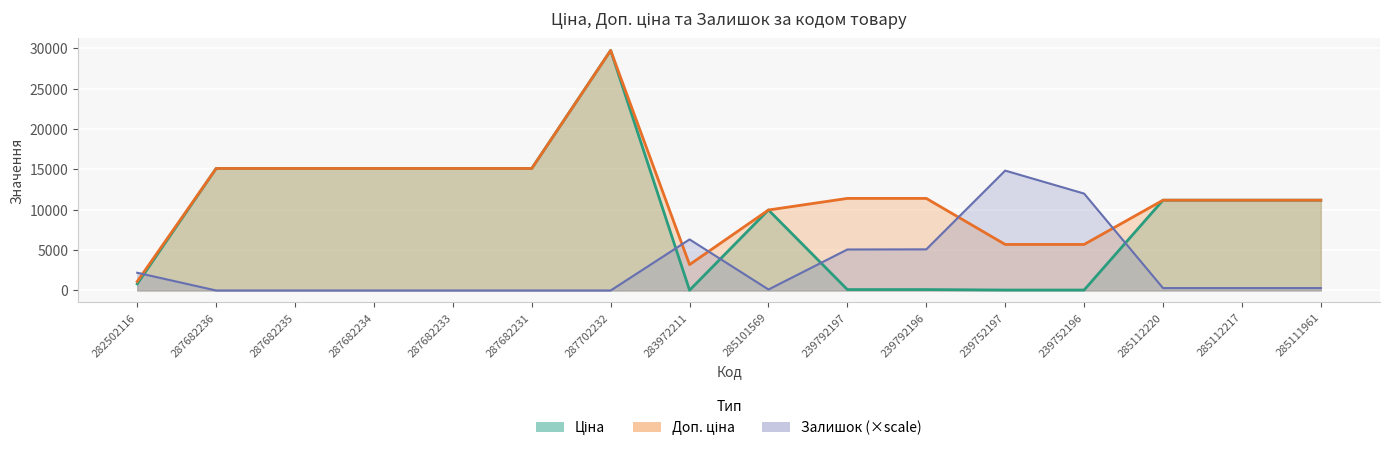

What is the difference between the Ціна values at 287682233 and 239752197?

15063.0